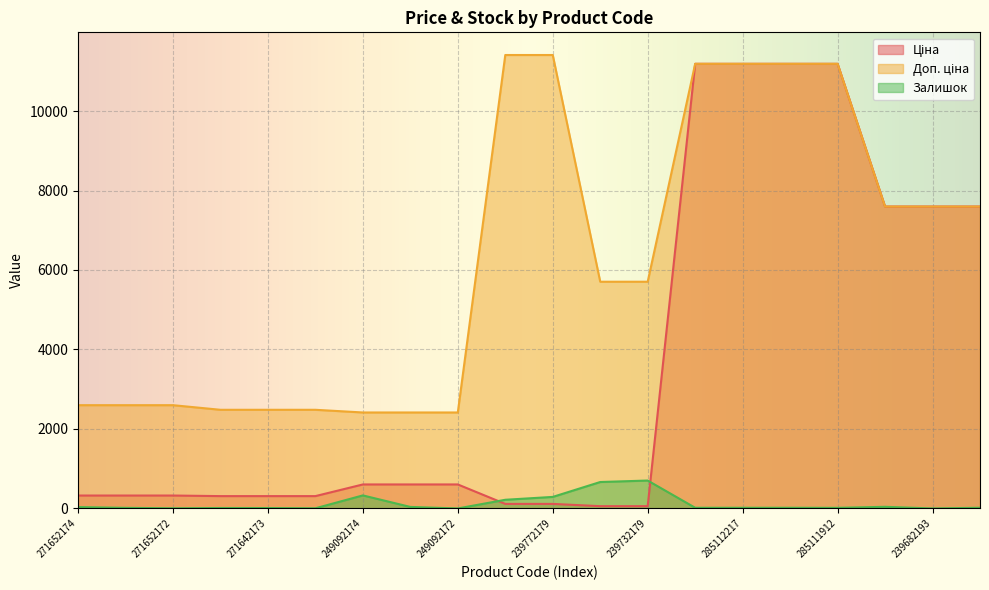

Rank the series by their average value, from lowest to highest.

Залишок, Ціна, Доп. ціна